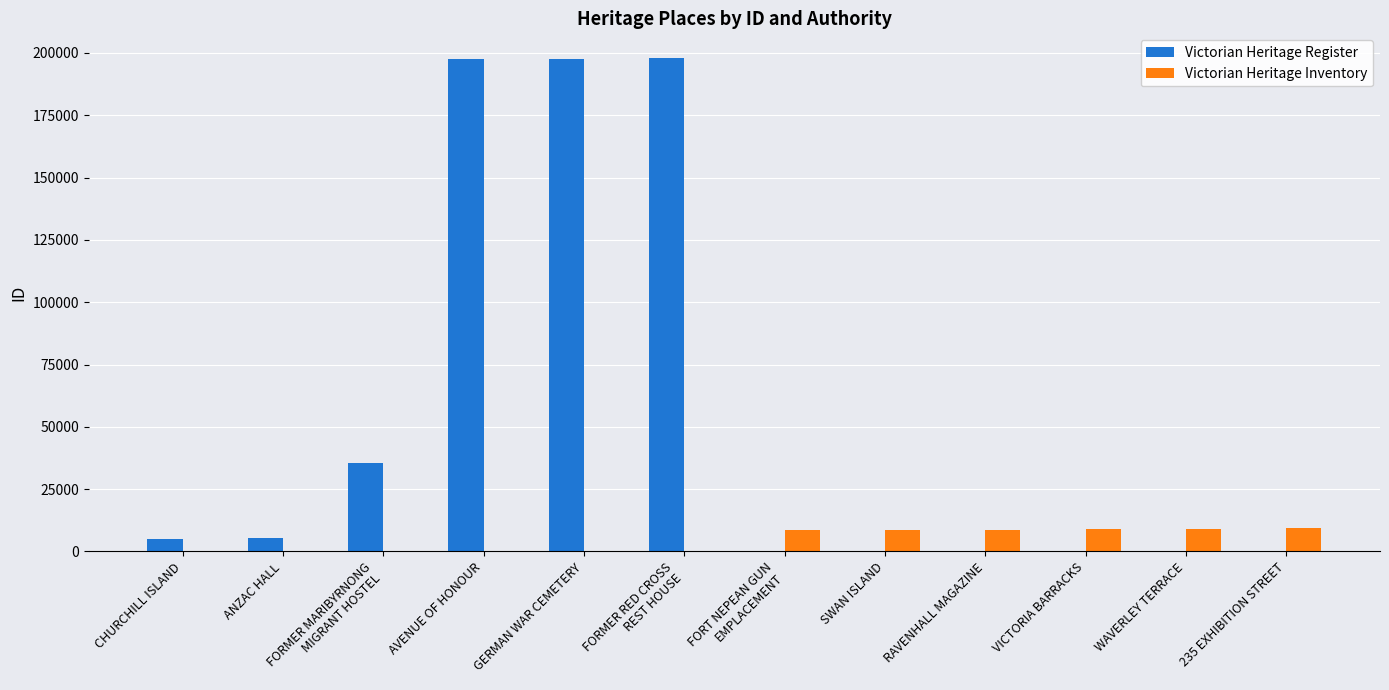

True or false: Victorian Heritage Register has a value of 5437 at ANZAC HALL.

True